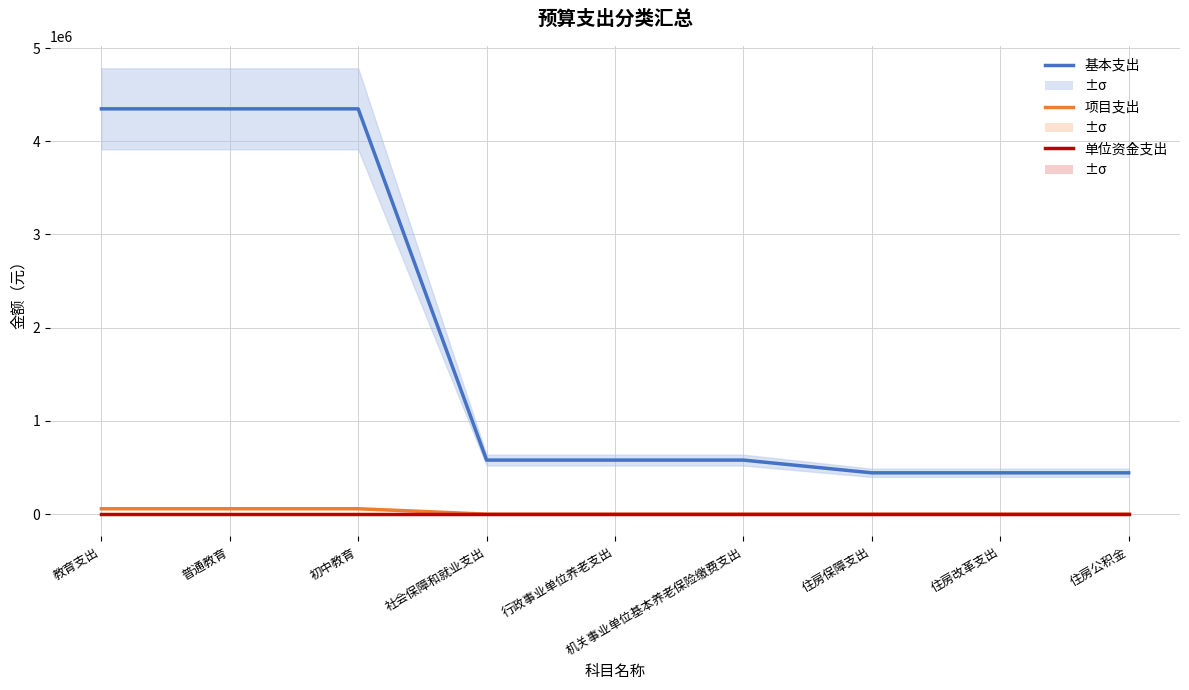

True or false: 基本支出 and 单位资金支出 intersect in this chart.

False